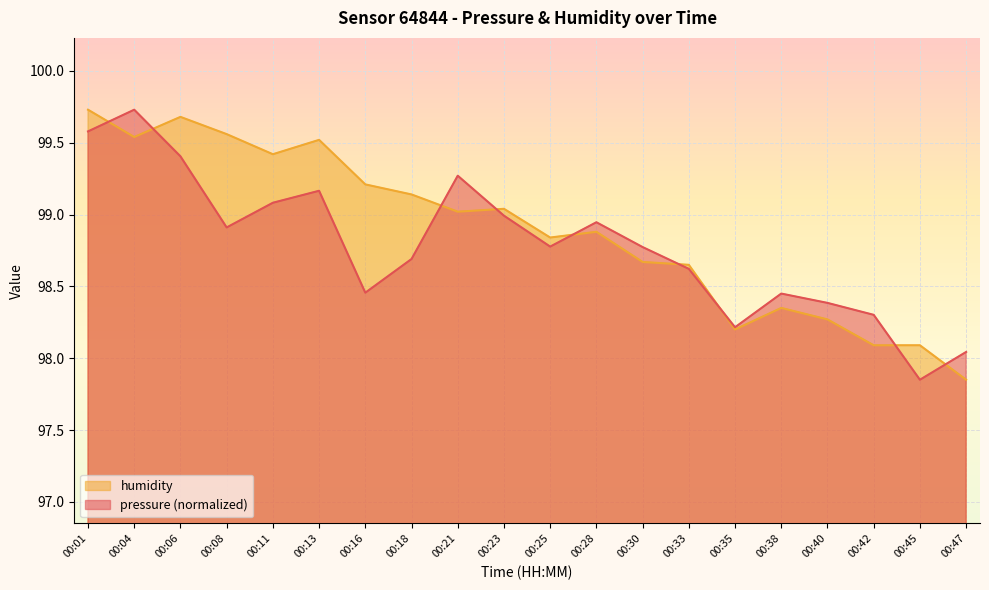

Rank the series at 00:13 from highest to lowest value.

humidity, pressure (normalized)